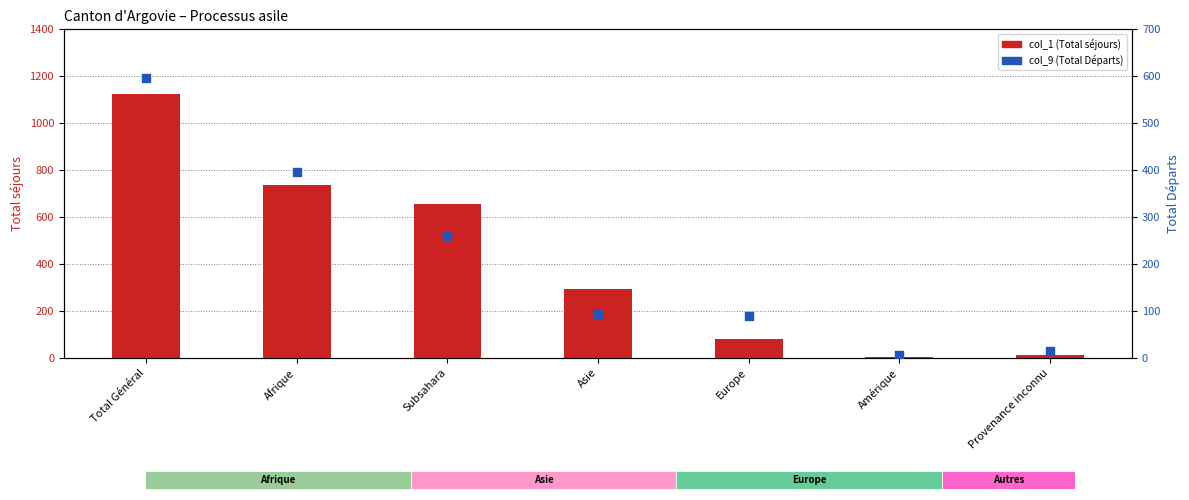

Which series has the largest Y range (max minus min)?

col_1 (Total)